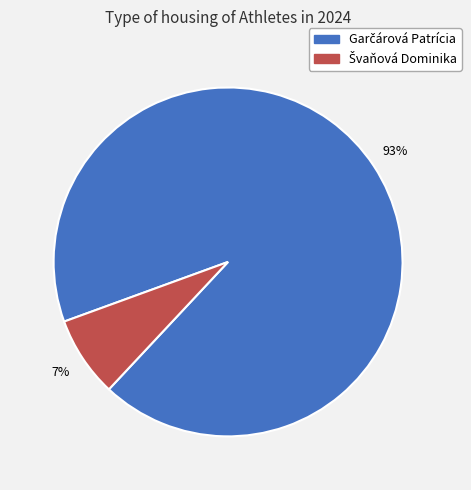

To the nearest percent, what is the average slice percentage?

50%